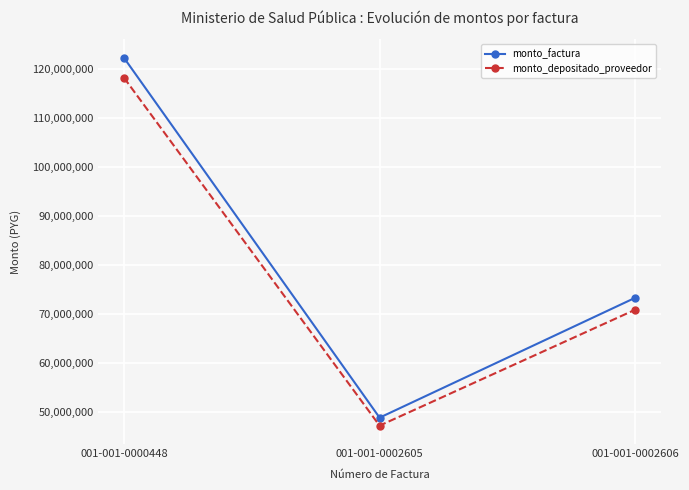

Does the chart display data point markers on the line(s)?

Yes